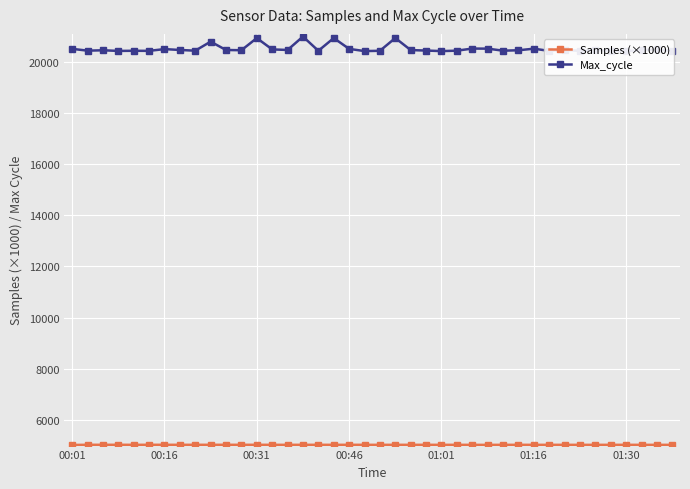

Which series has the widest spread of values?

Max_cycle